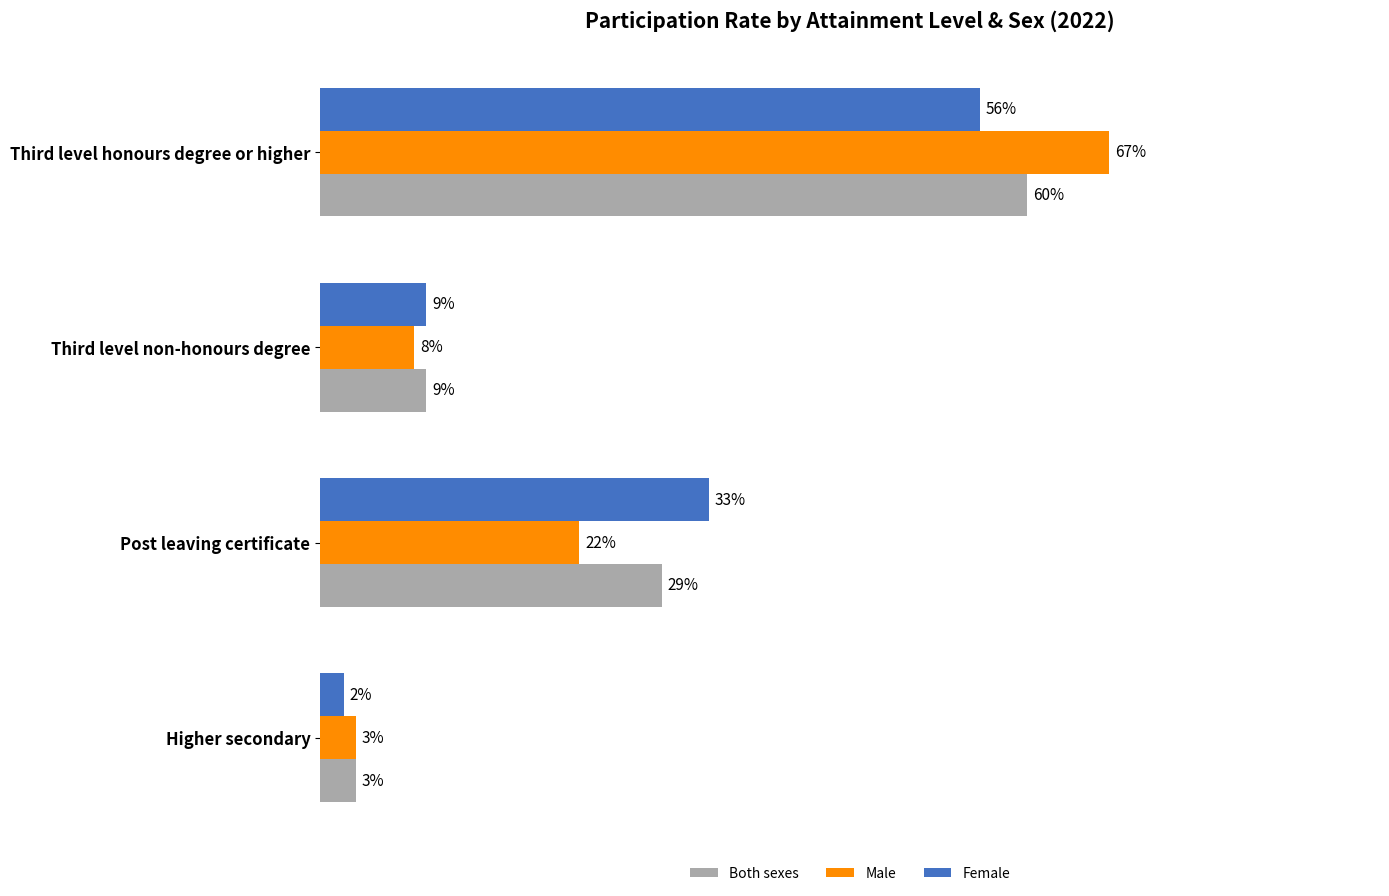

Where is Both sexes nearest to the value 31?

Post leaving certificate